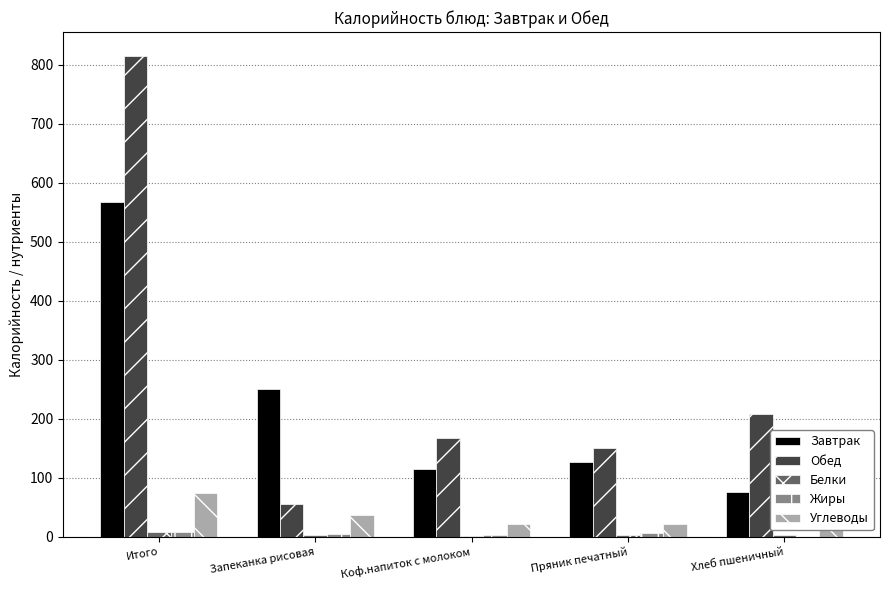

Which series has the largest total across all categories?

Обед